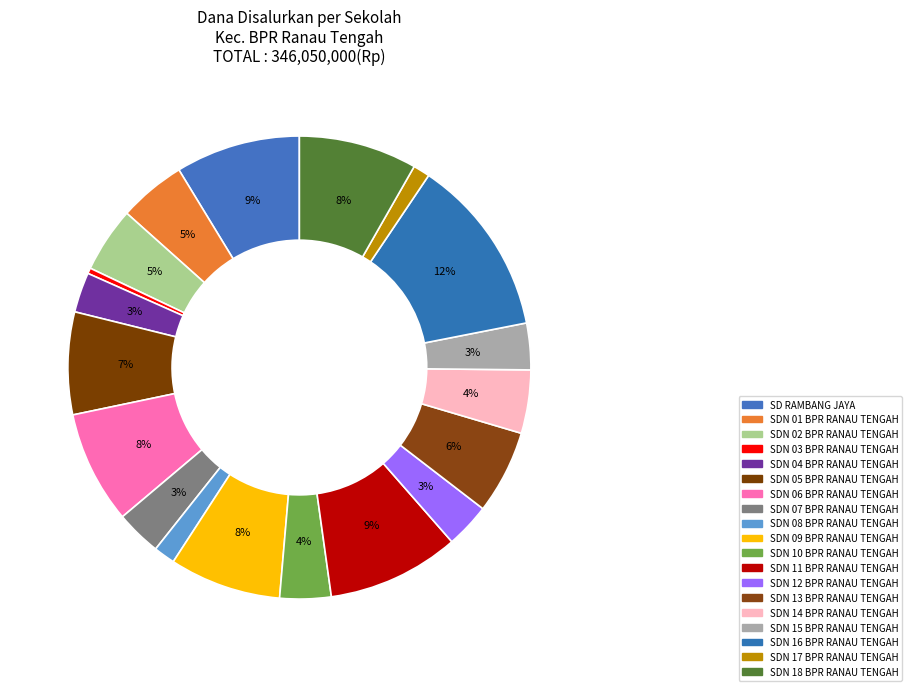

Is it true that SDN 14 BPR RANAU TENGAH is 4% of the pie?

True